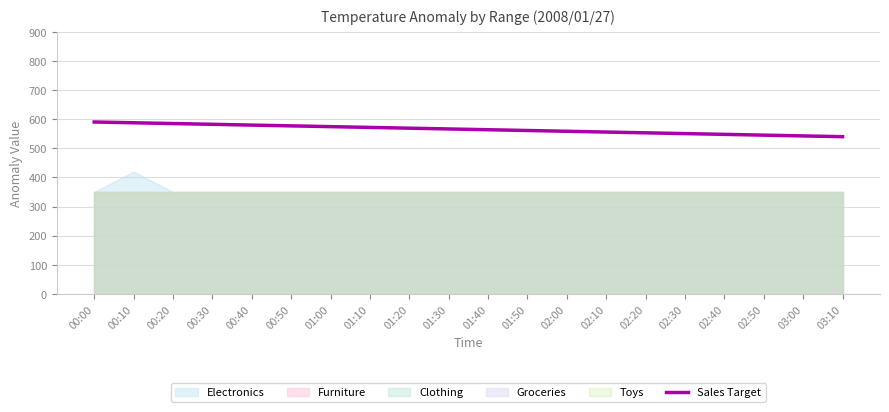

The chart shows a value of 542.7 at 03:00. True or false?

True